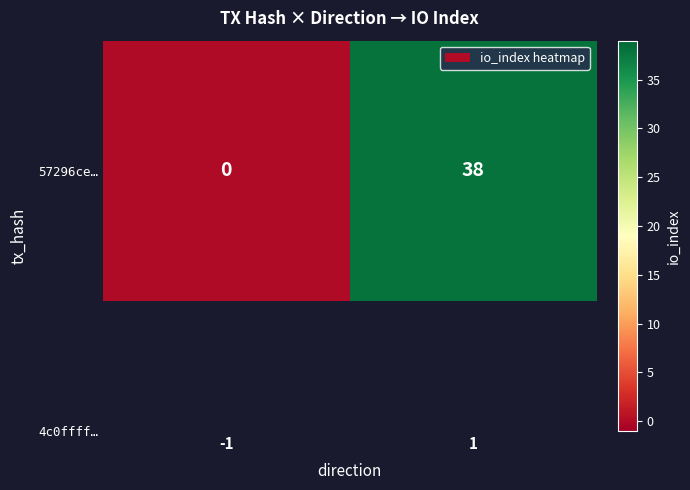

Reading right to left, transcribe all the data shown in this chart.

38	0